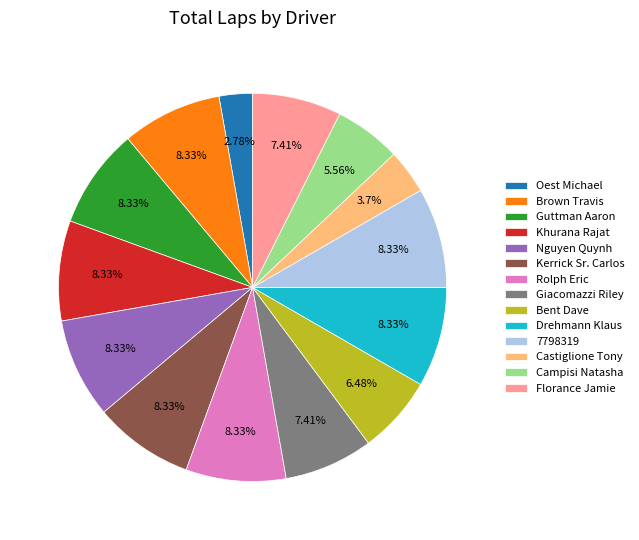

To the nearest percent, what portion does 7798319 represent?

8%